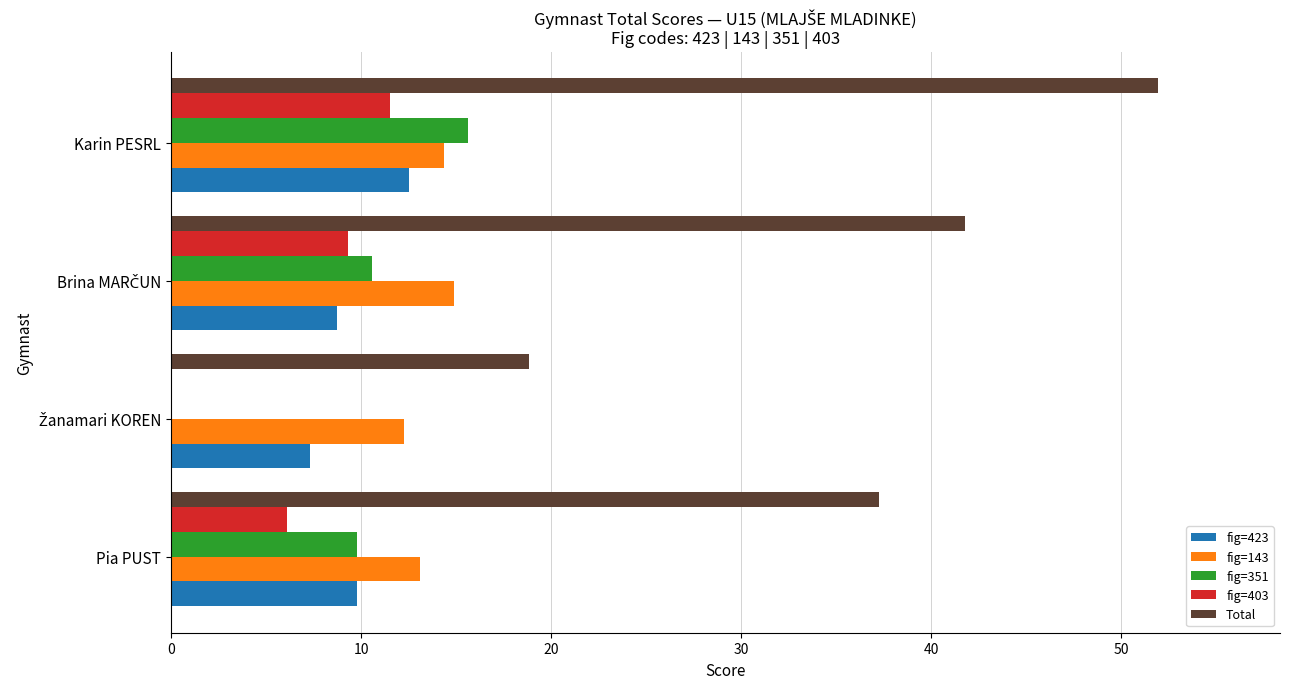

True or false: fig=351 has a value of 5.2 at Pia PUST.

False